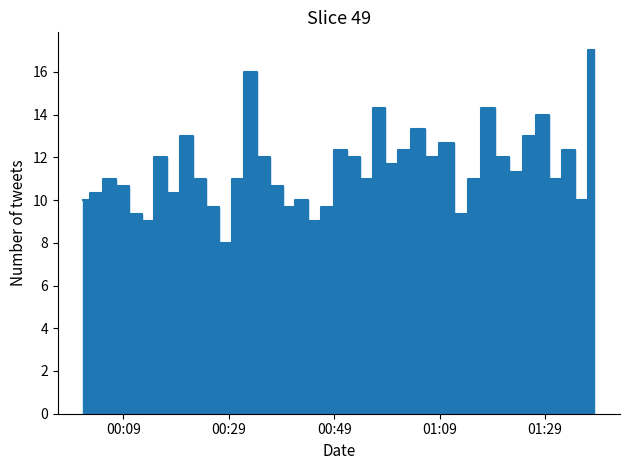

Does the chart have visible grid lines?

No